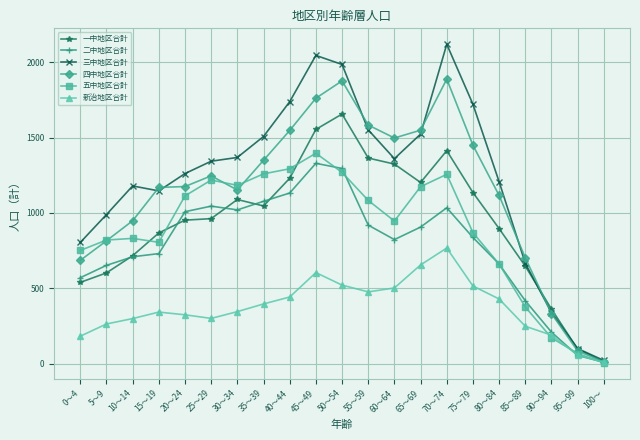

What are all the series names shown in the legend?

一中地区合計, 二中地区合計, 三中地区合計, 四中地区合計, 五中地区合計, 新治地区合計